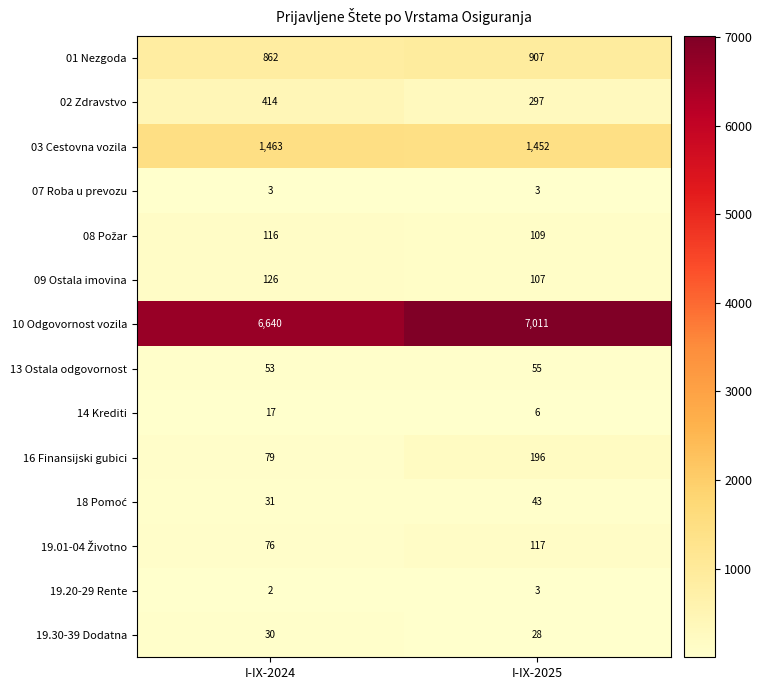

What is the difference between the highest and lowest values at I-IX-2024?

6638